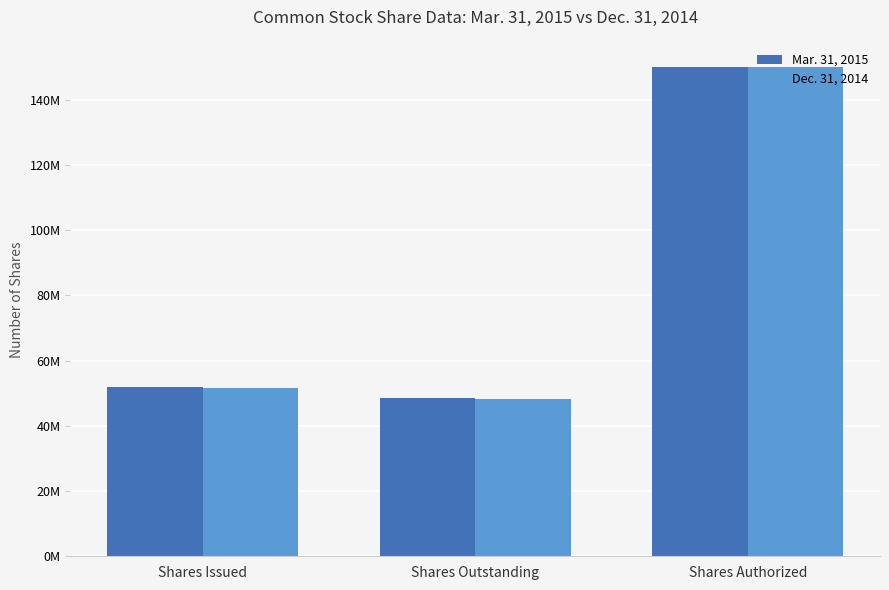

What is the sum of all Mar. 31, 2015 values?

250600000